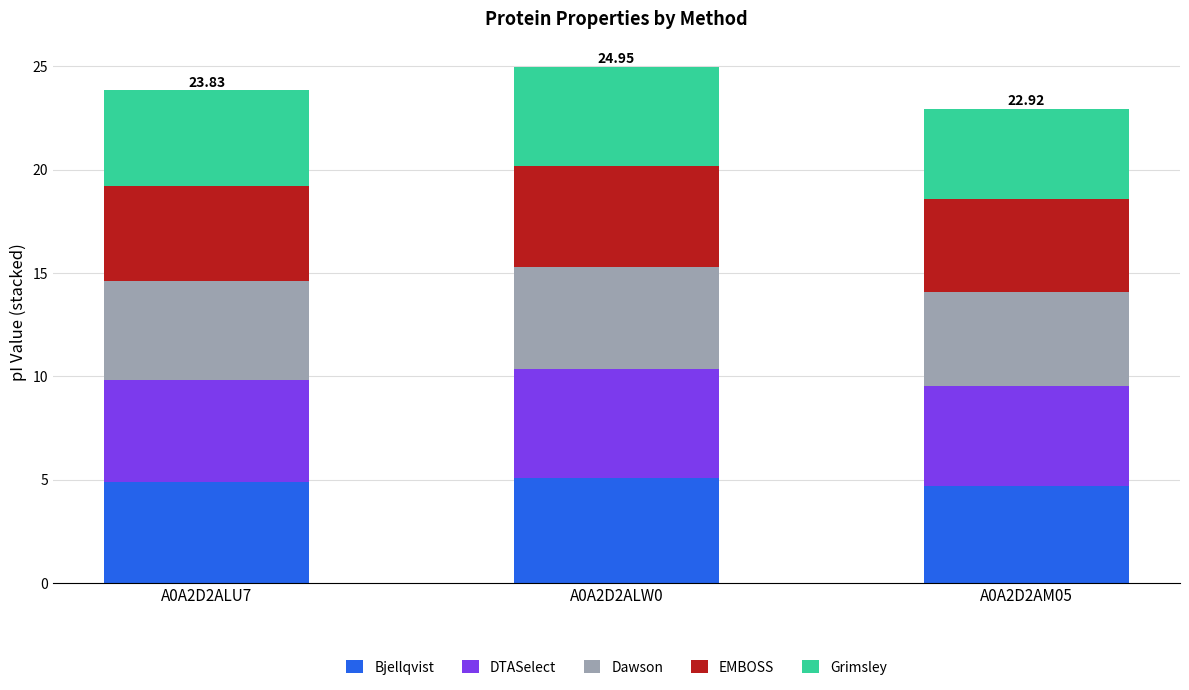

What is the sum of all Bjellqvist values?

14.7